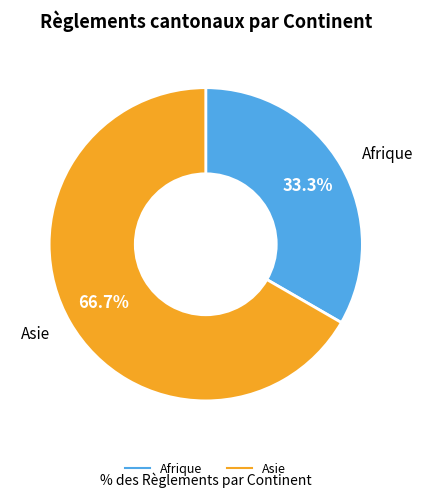

Does any single category account for the majority?

Yes